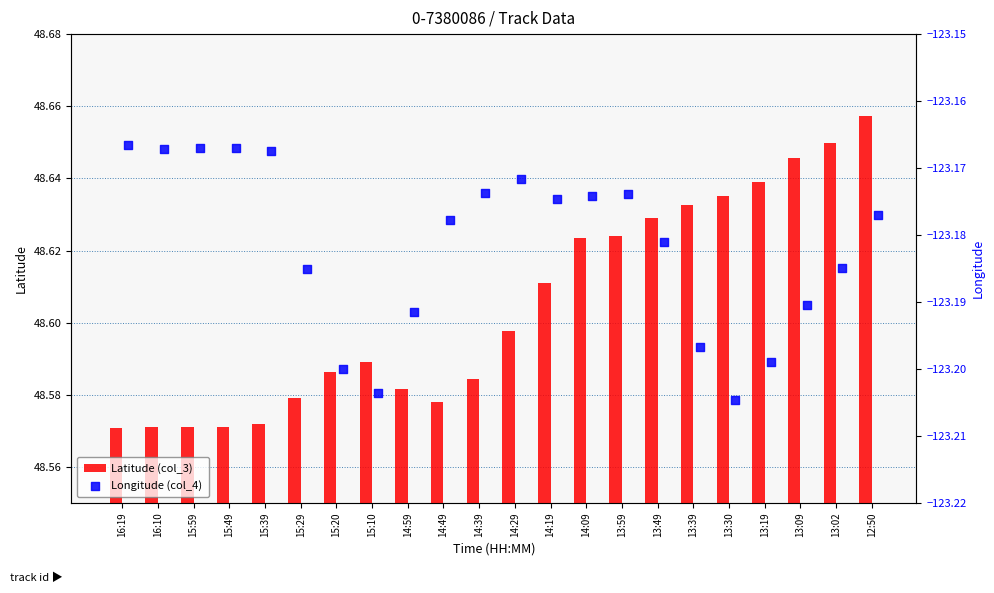

What is the sum of all Latitude (col_3) values?

1069.3